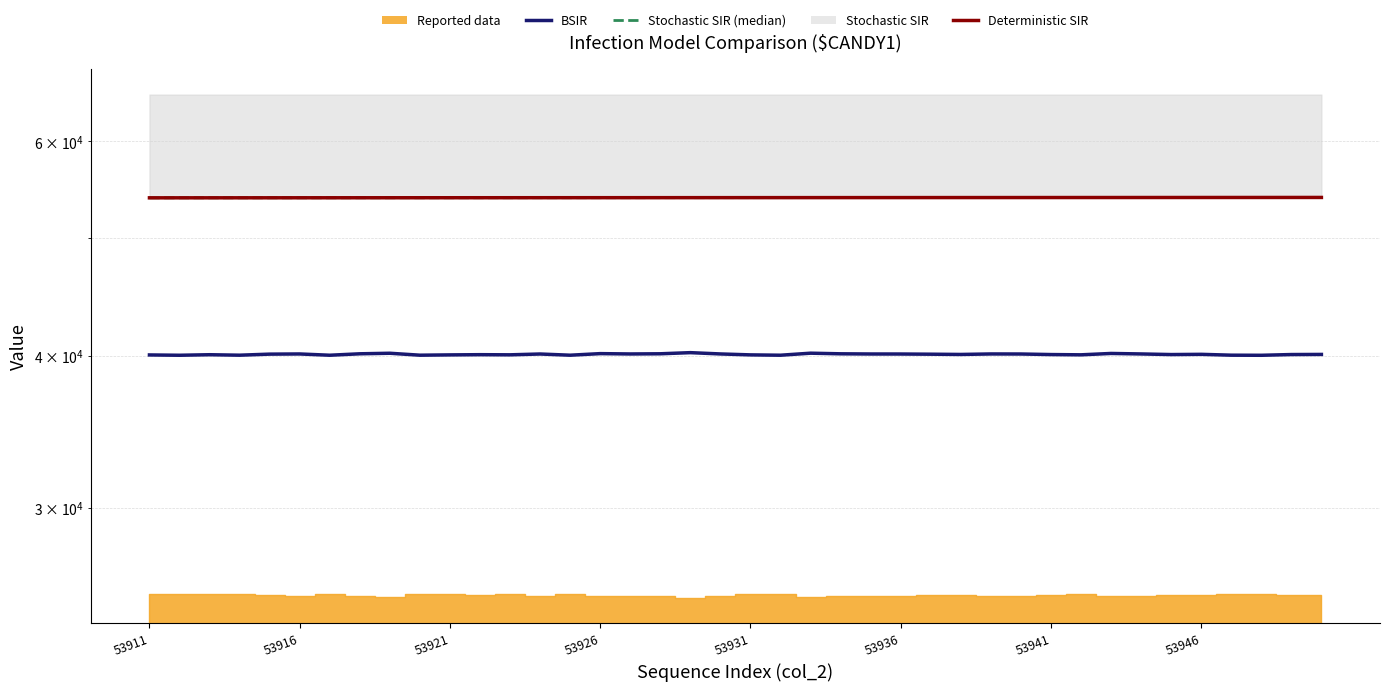

The Stochastic SIR (median) series shows 53939 at 28. True or false?

True